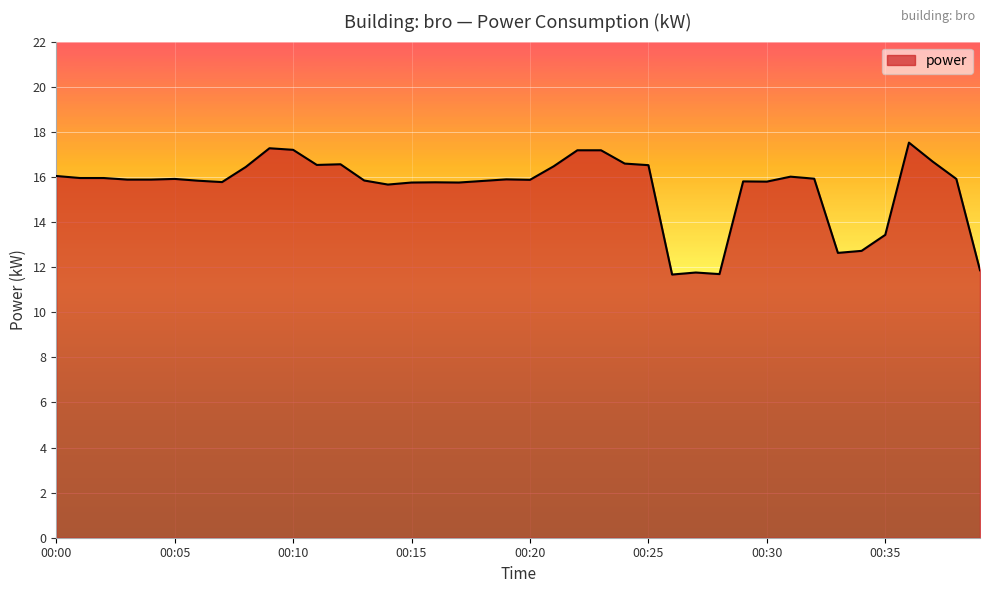

What is the minimum value shown in the chart?

11.7